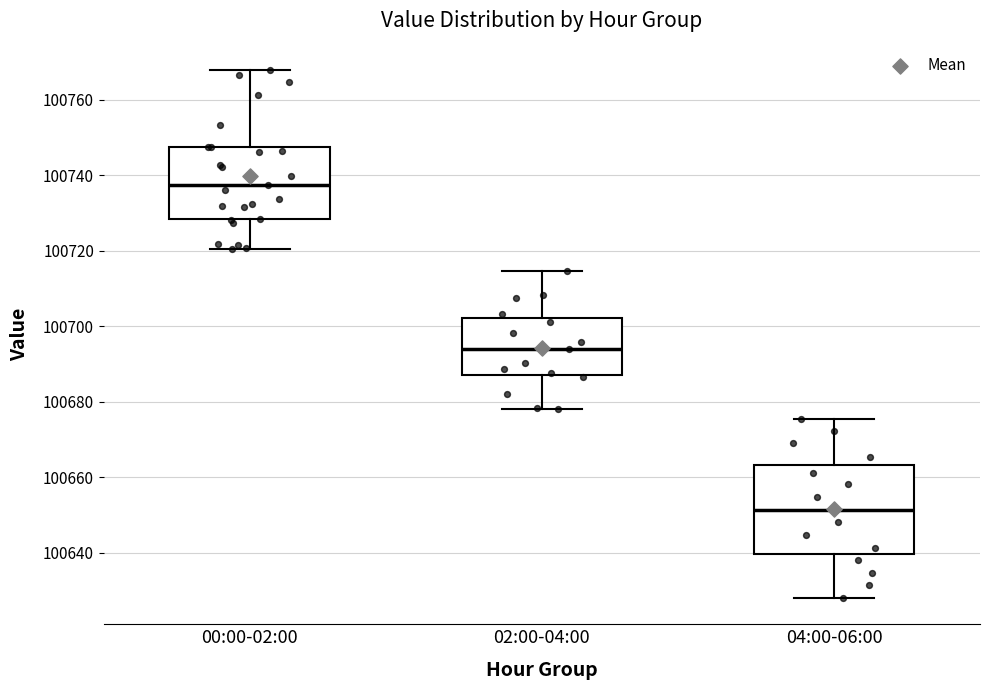

Comparing the boxes themselves (not the whiskers), which one is the tallest?

04:00-06:00